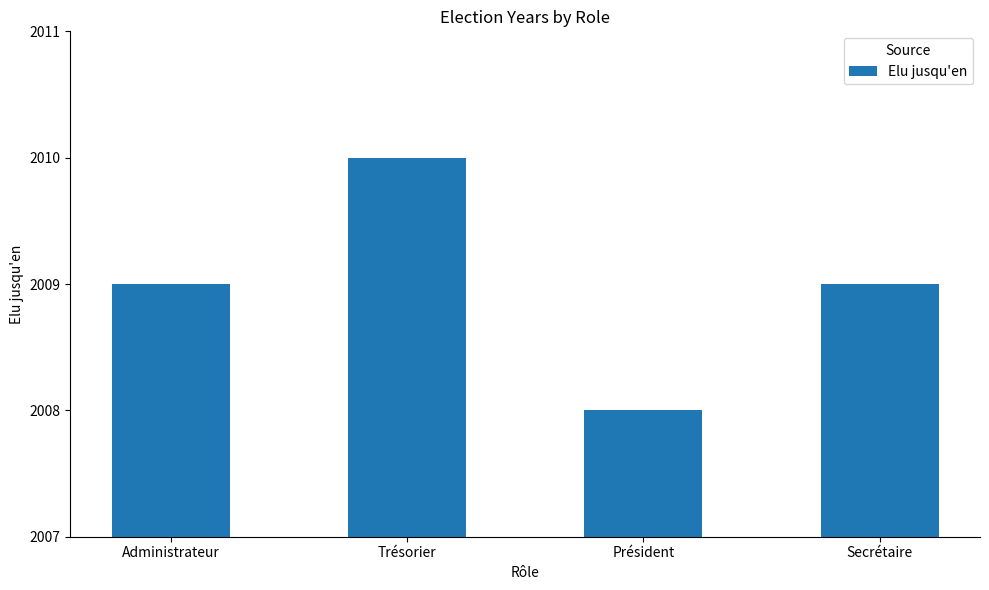

Are the bars grouped side by side (vs. stacked)?

No